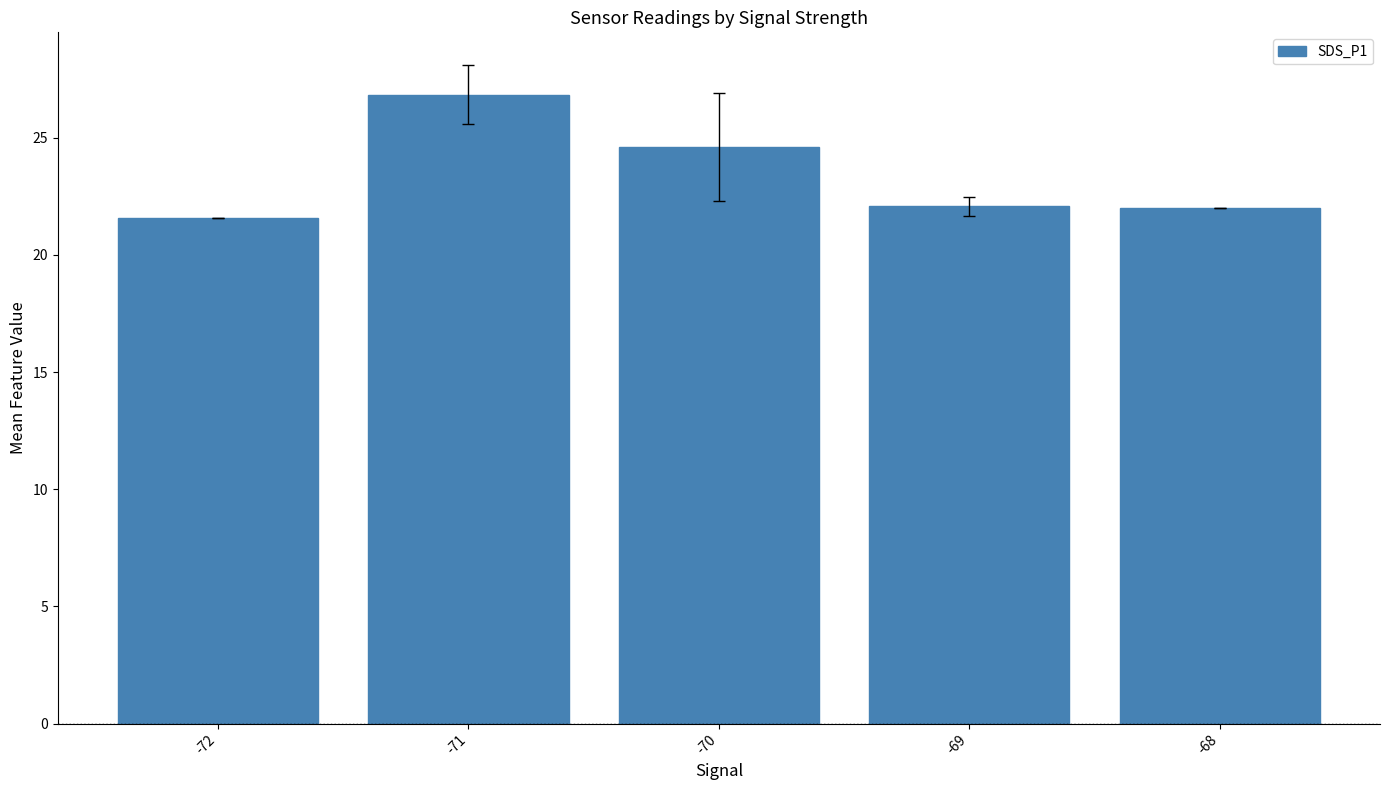

What is the change in value from -71 to -70?

-2.2